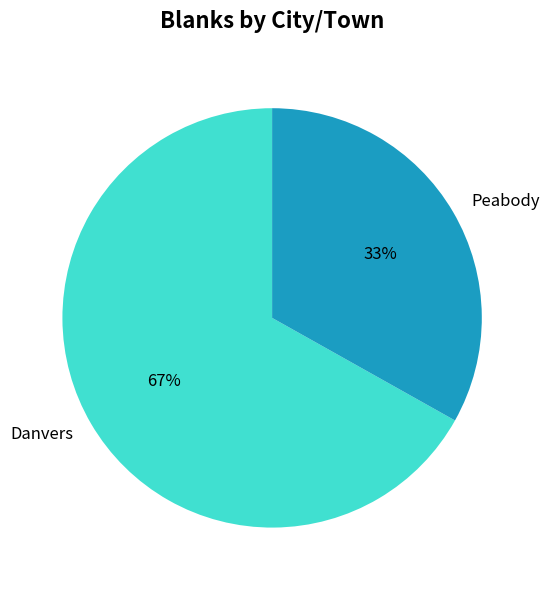

Combined, do Peabody and Danvers account for over 50%?

Yes